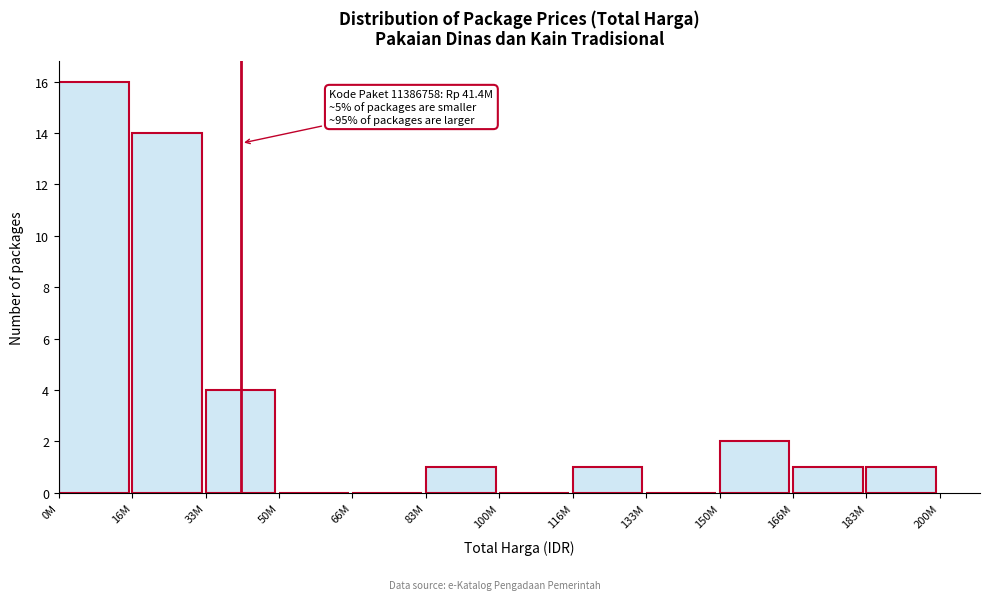

Reading left to right, extract all data points from this chart.

0M=16	16M=14	33M=4	50M=0	66M=0	83M=1	100M=0	116M=1	133M=0	150M=2	166M=1	183M=1